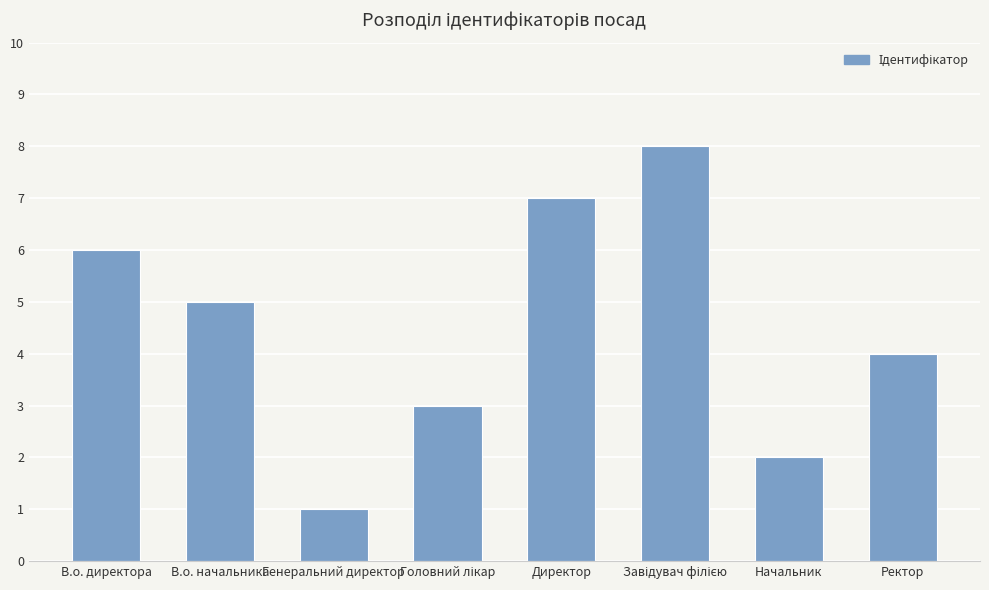

Reading left to right, what are all the values shown in this chart?

6	5	1	3	7	8	2	4